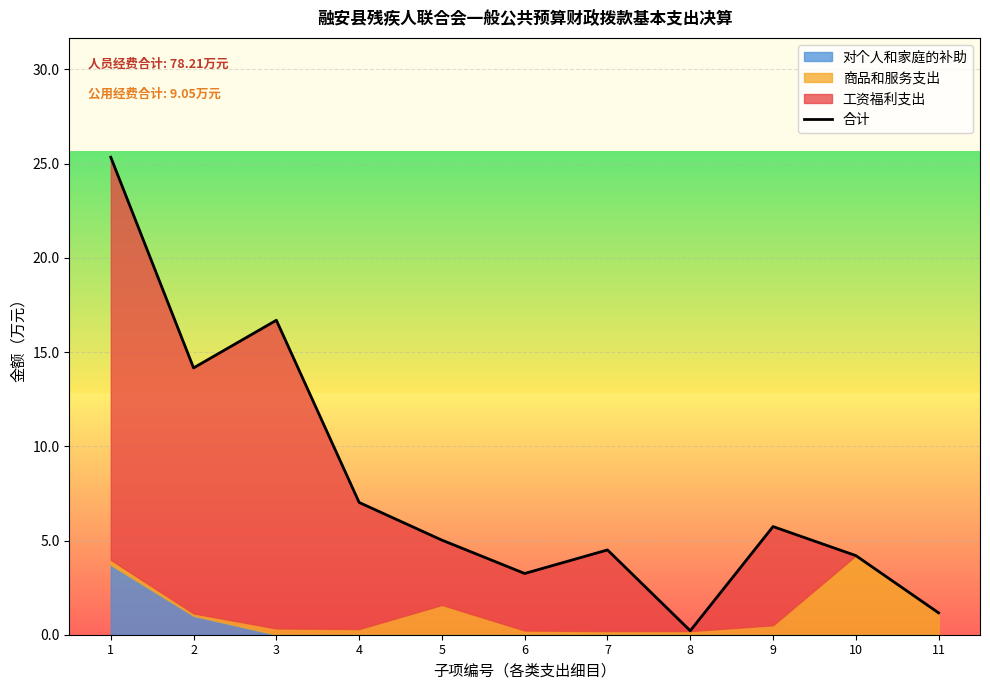

Rank the categories by value from lowest to highest.

8, 11, 6, 10, 7, 5, 9, 4, 2, 3, 1